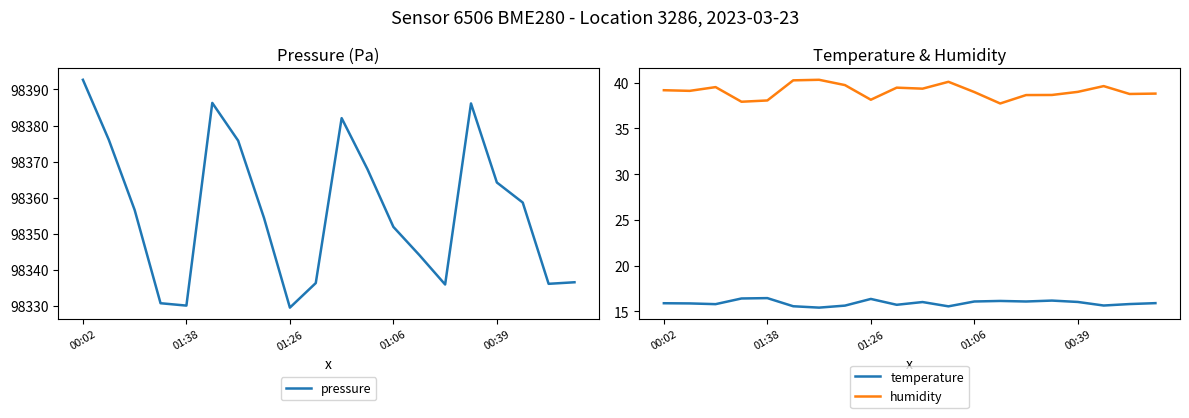

Which category has the highest value across all series?

00:02